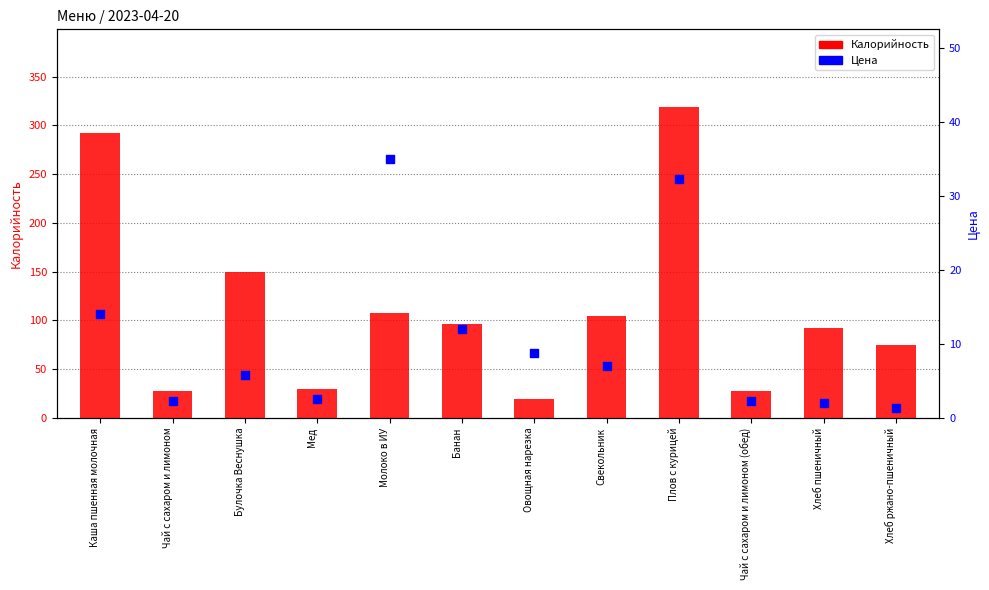

What is the total value across all series at Чай с сахаром и лимоном (обед)?

30.2